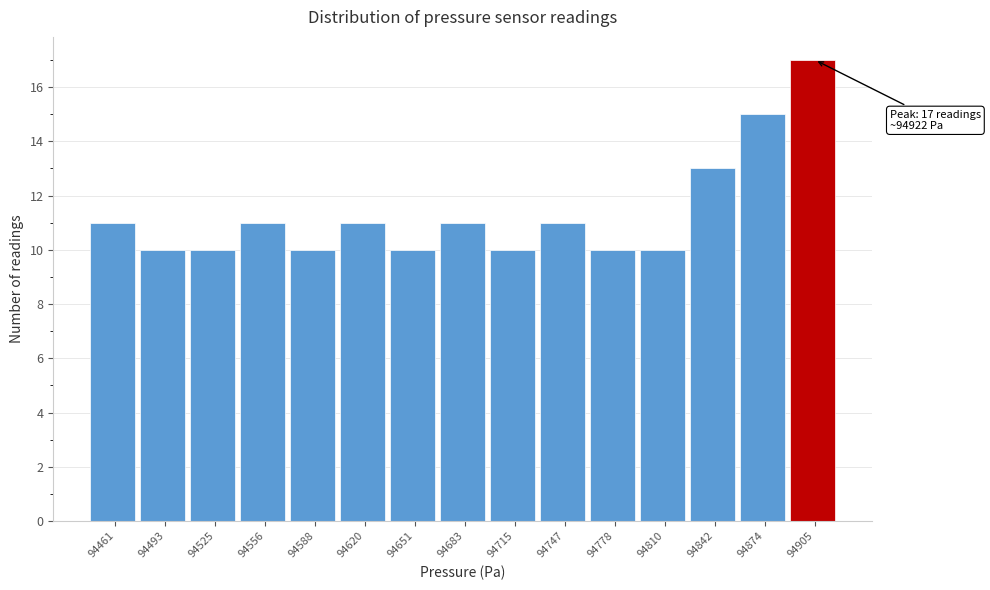

Reading right to left, transcribe all the data shown in this chart.

94905=17	94874=15	94842=13	94810=10	94778=10	94747=11	94715=10	94683=11	94651=10	94620=11	94588=10	94556=11	94525=10	94493=10	94461=11